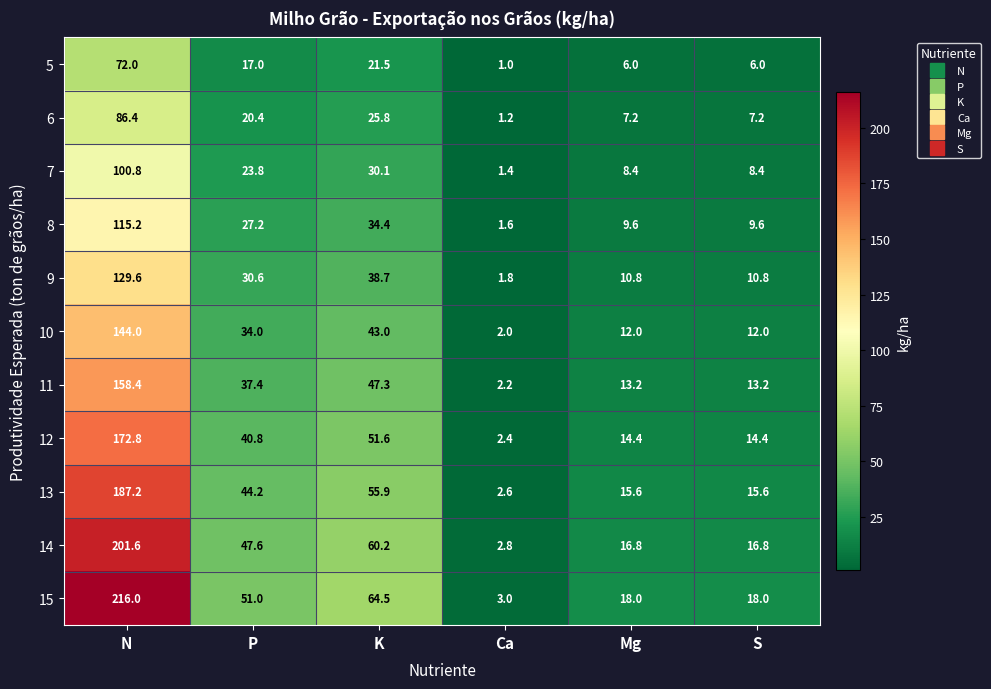

Between K and S, which series saw the biggest shift?

15